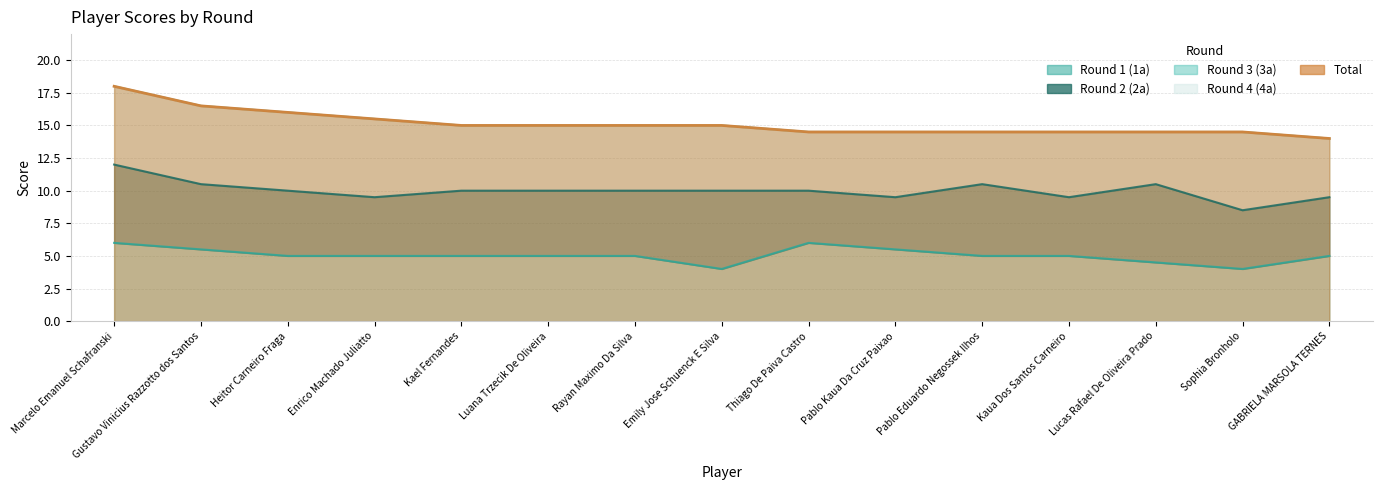

At which category does the chart reach its minimum across all series?

Marcelo Emanuel Schafranski